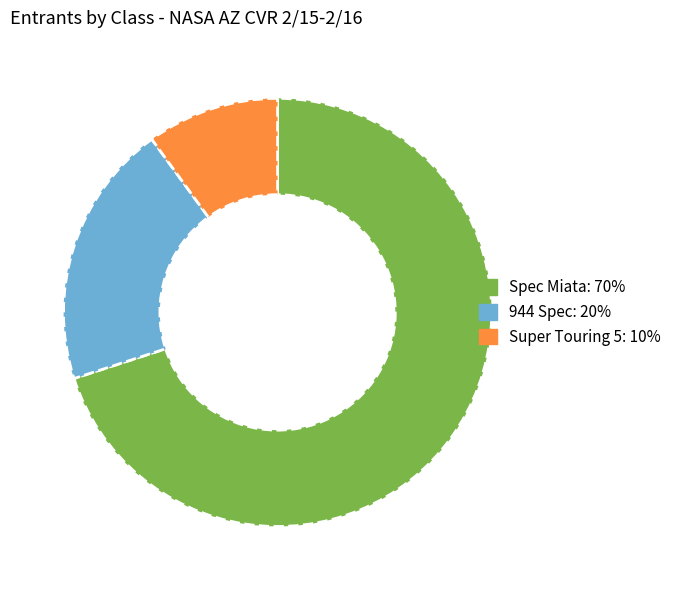

Combined, do 944 Spec and Super Touring 5 account for over 50%?

No